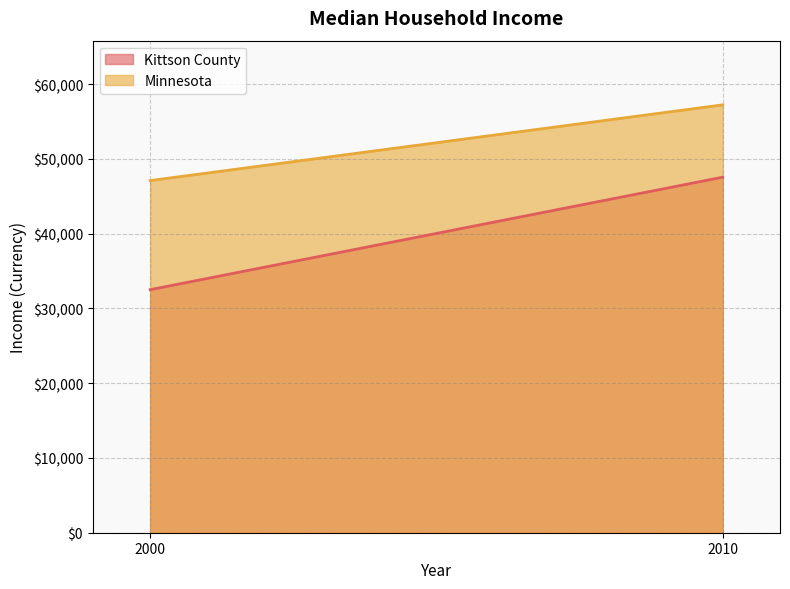

At which label does Kittson County reach its peak?

2010